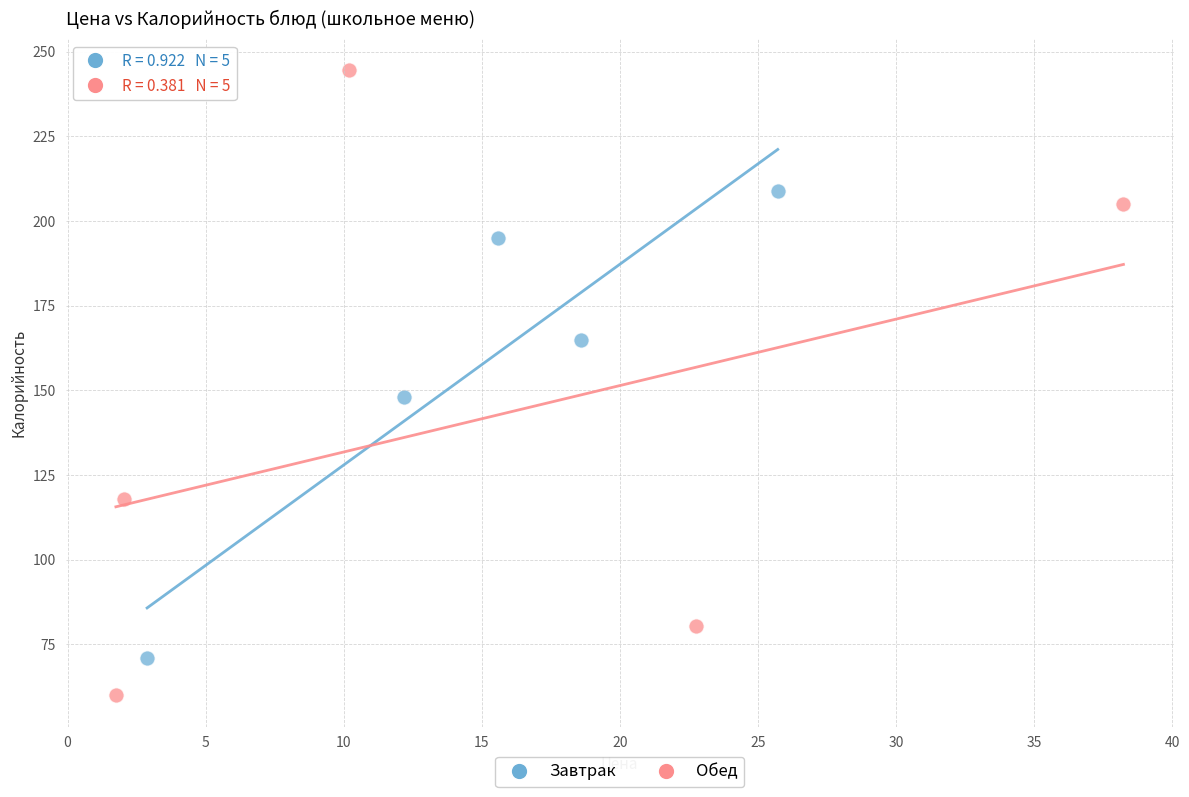

Which series reaches the maximum Y coordinate?

Обед